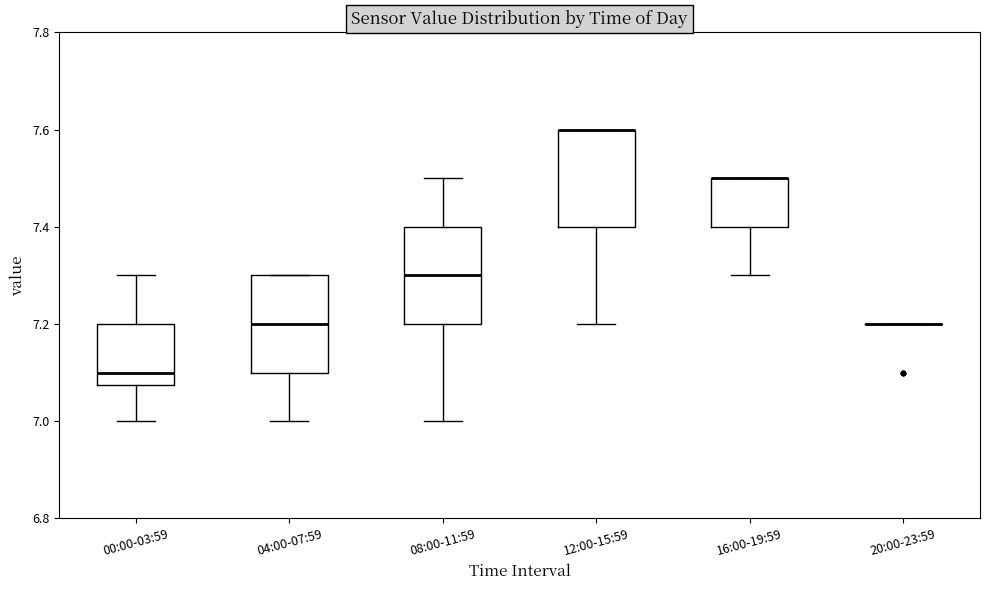

Reading left to right, transcribe this box plot: for each box, give where its median line is, the range the box spans, and where its two whiskers end, as read against the y-axis. The values are not printed on the chart, so give them approximately, as read against the axis.

00:00-03:59: median 7.10, box 7.08 to 7.20, whiskers 7.00 to 7.30
04:00-07:59: median 7.20, box 7.10 to 7.30, whiskers 7.00 to 7.30
08:00-11:59: median 7.30, box 7.20 to 7.40, whiskers 7.00 to 7.50
12:00-15:59: median 7.60 (drawn on the box's upper edge), box 7.40 to 7.60, whiskers 7.20 to 7.60
16:00-19:59: median 7.50 (drawn on the box's upper edge), box 7.40 to 7.50, whiskers 7.30 to 7.50
20:00-23:59: box collapsed to a line at 7.20, whiskers 7.20 to 7.20